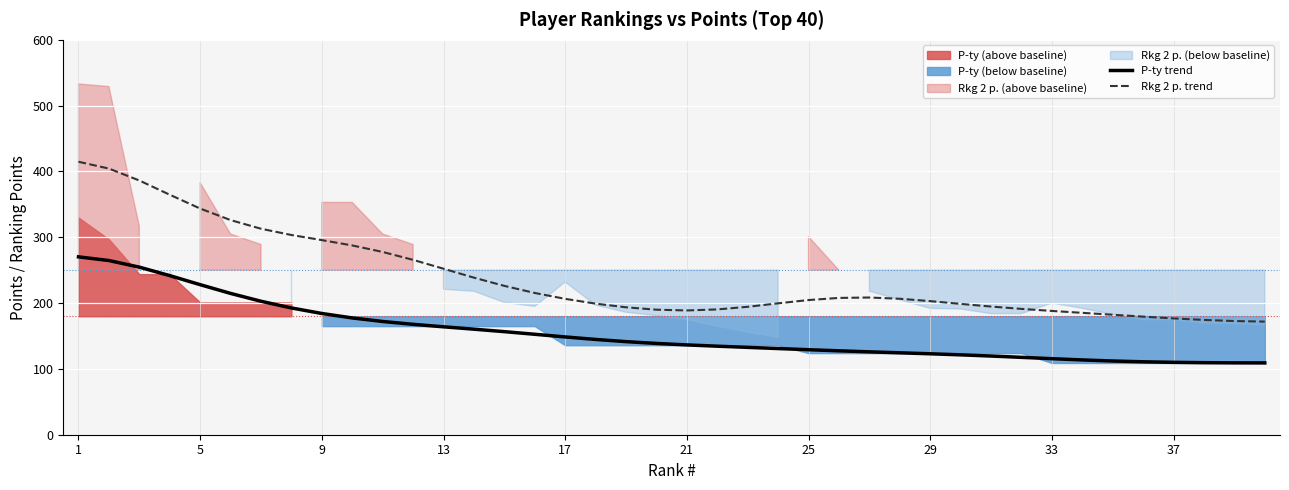

How many categories are shown in the chart?

40